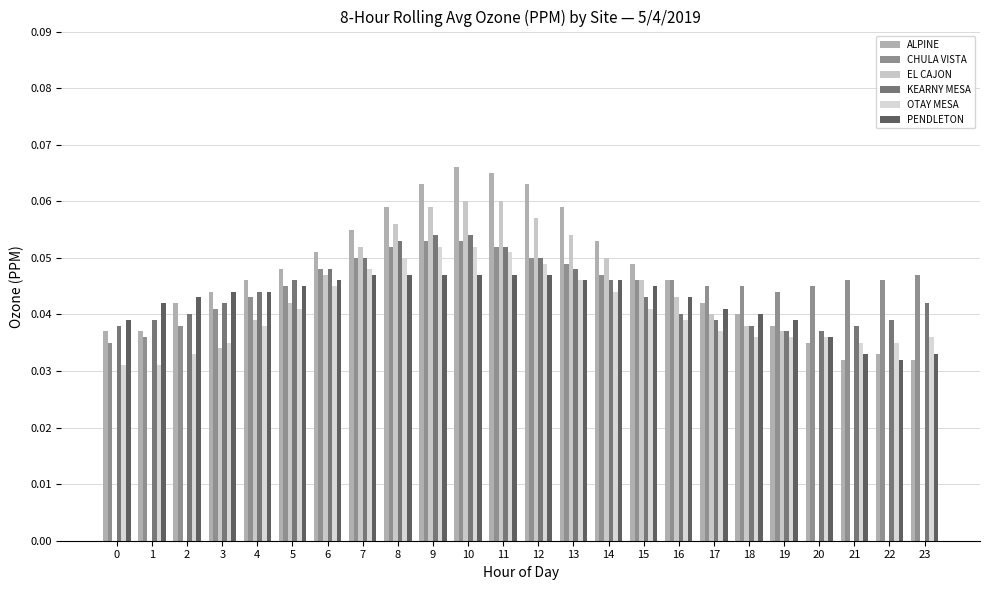

Is it true that PENDLETON equals 0.0 at 22?

False